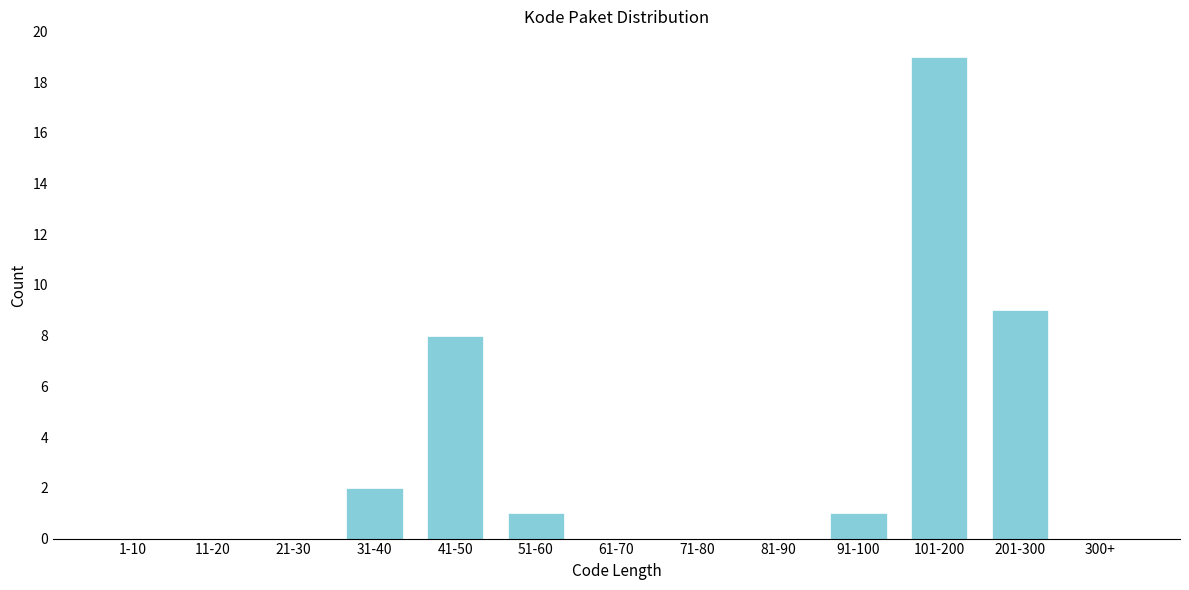

Reading left to right, list all the values displayed in this chart.

1-10=0	11-20=0	21-30=0	31-40=2	41-50=8	51-60=1	61-70=0	71-80=0	81-90=0	91-100=1	101-200=19	201-300=9	300+=0